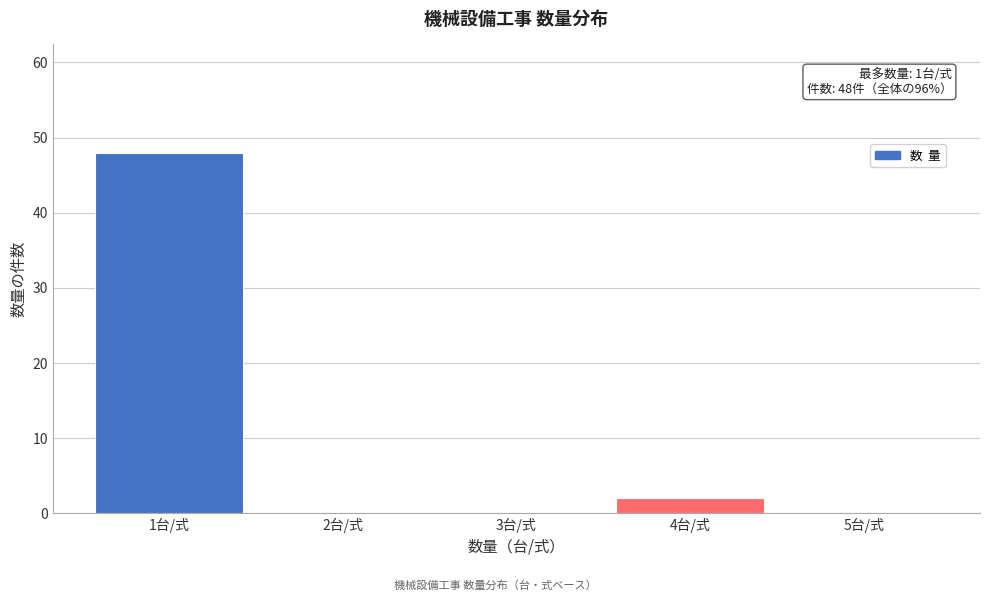

Which range on the x-axis has the tallest bar?

0.5 to 1.5